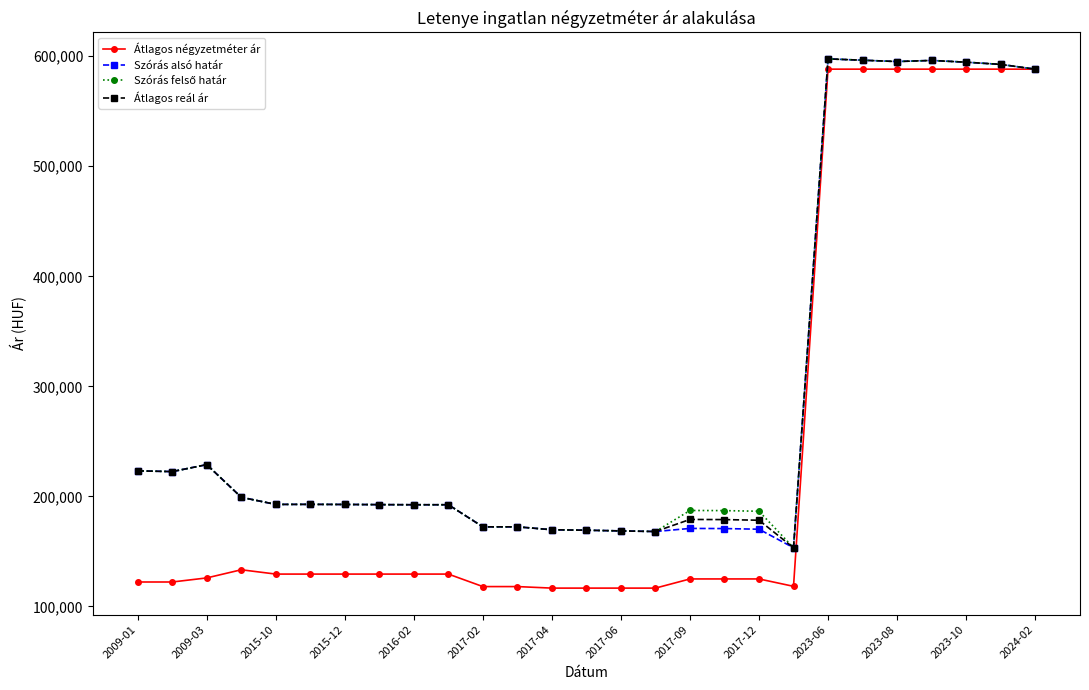

True or false: Átlagos reál ár has more than 1 points higher than both neighbors.

True